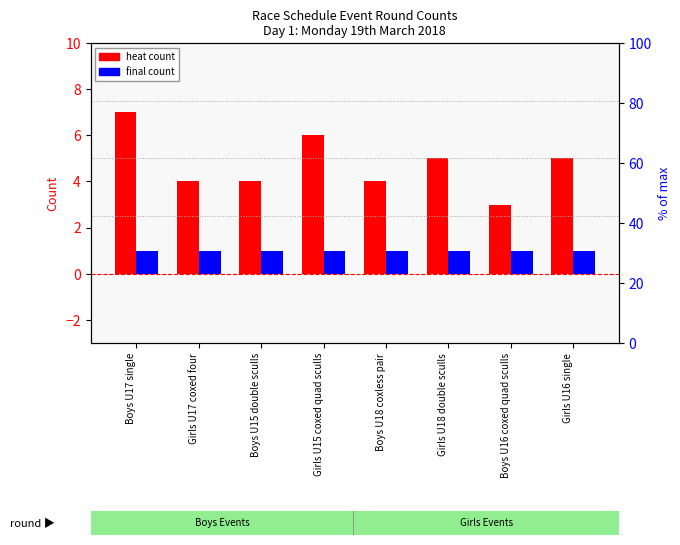

At which category is the sum across all series the highest?

Boys U17 single